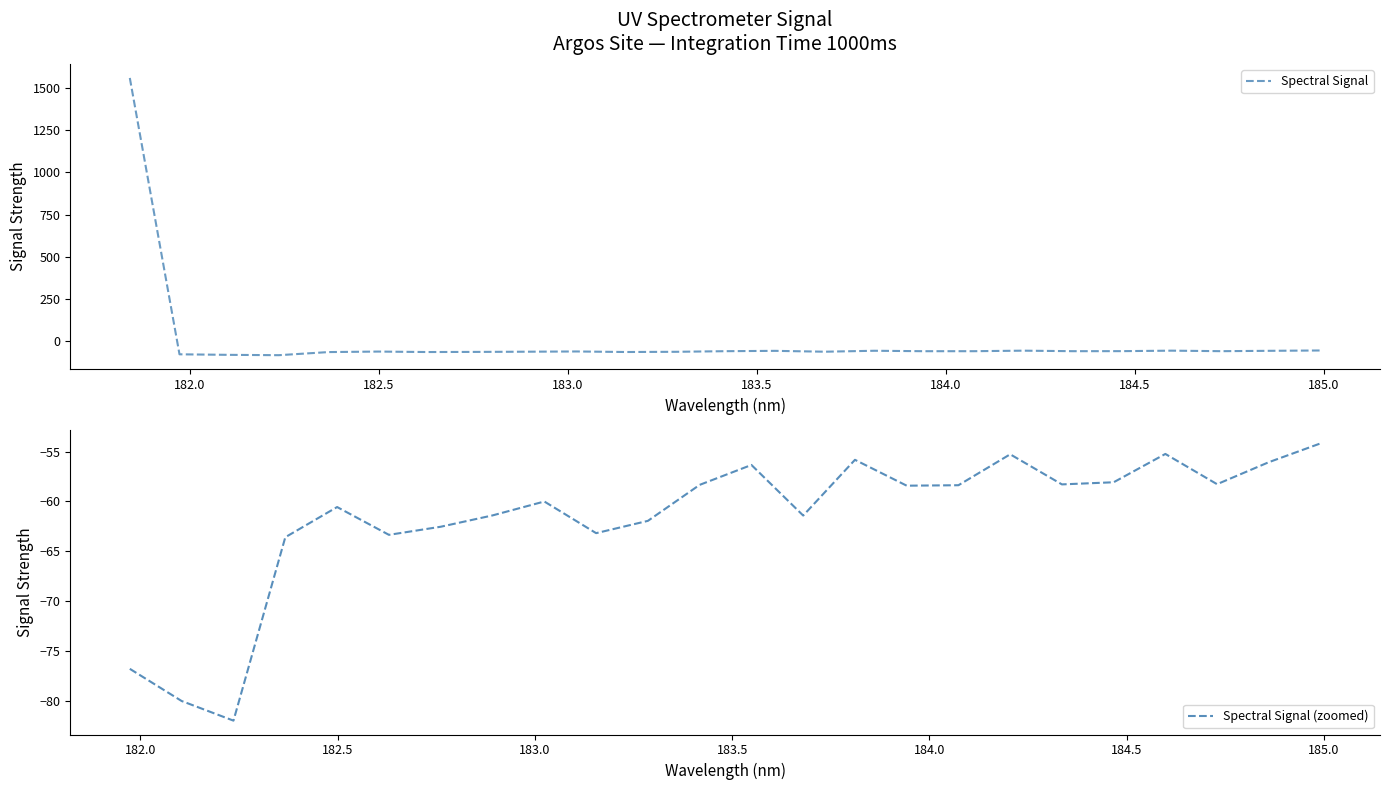

What is the value of the 18th point from the left?

-58.4